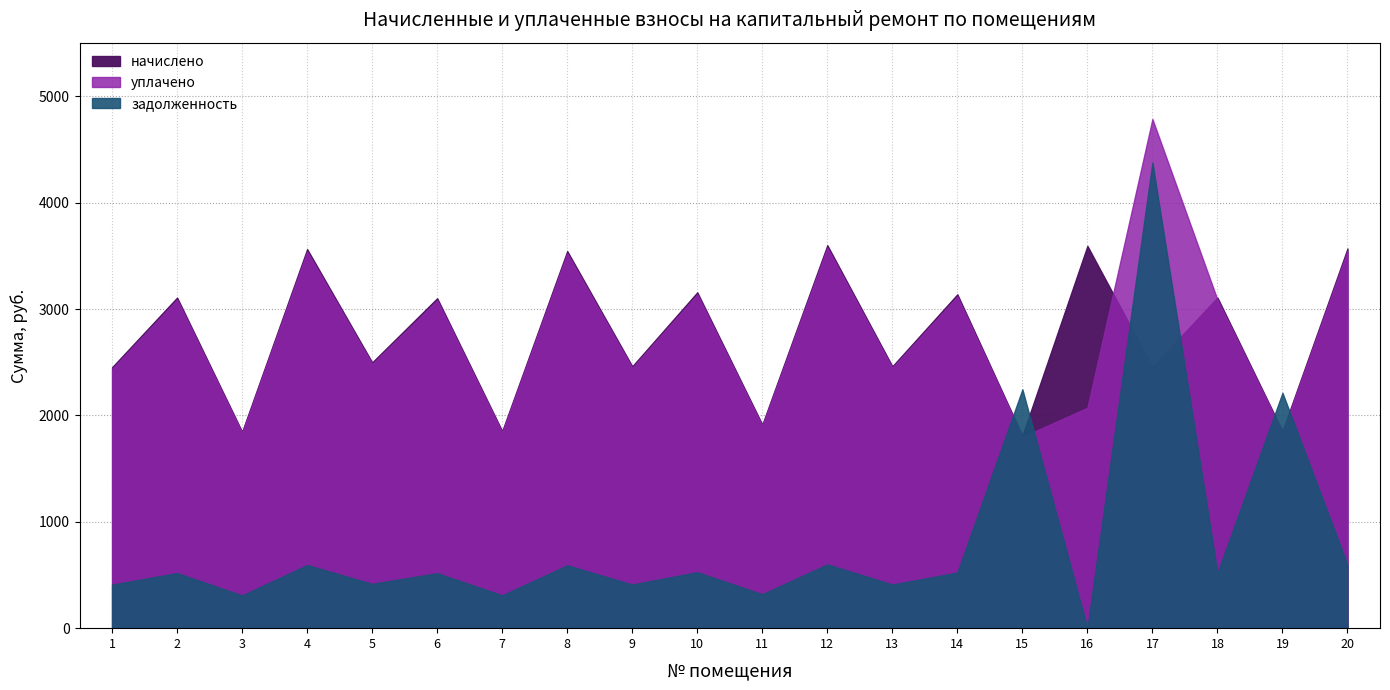

Does the chart have visible grid lines?

Yes